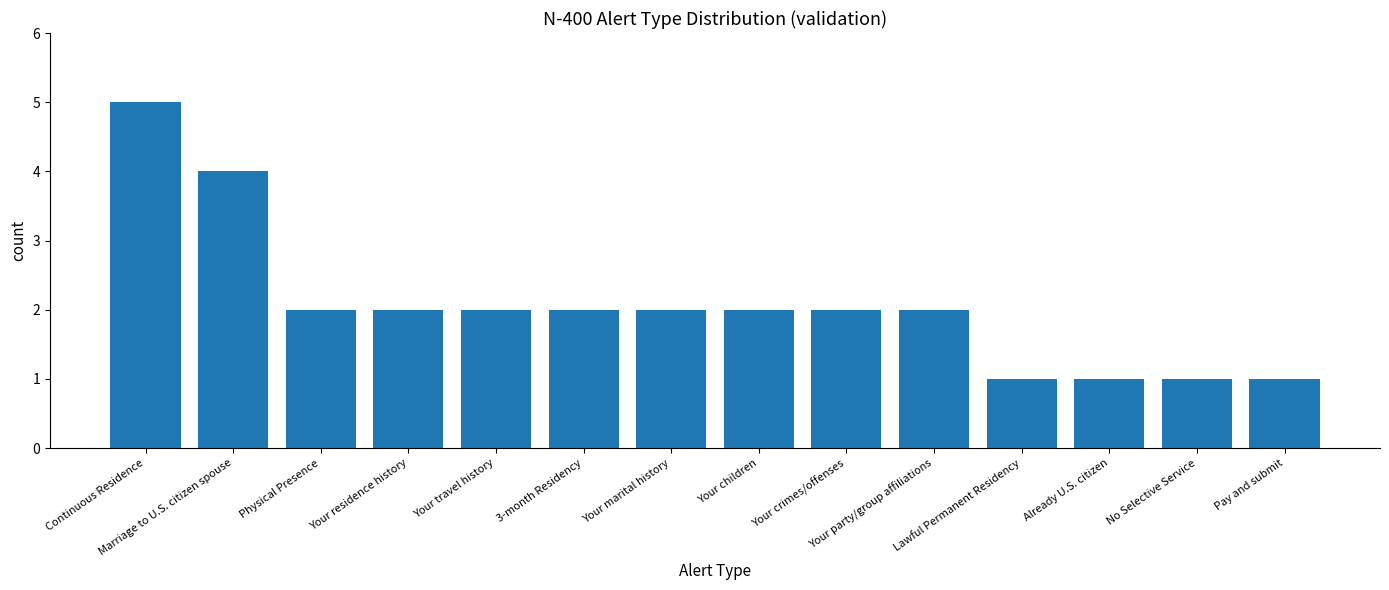

What position from the left is Physical Presence?

3